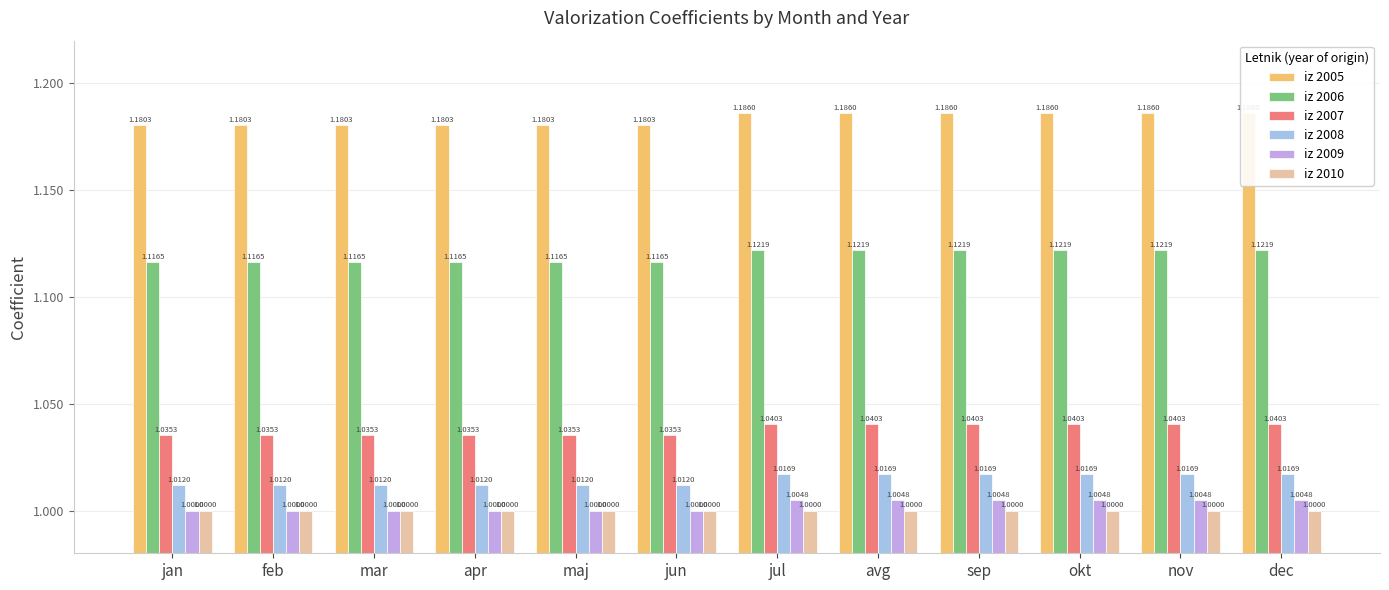

What is the maximum value shown in the chart?

1.2